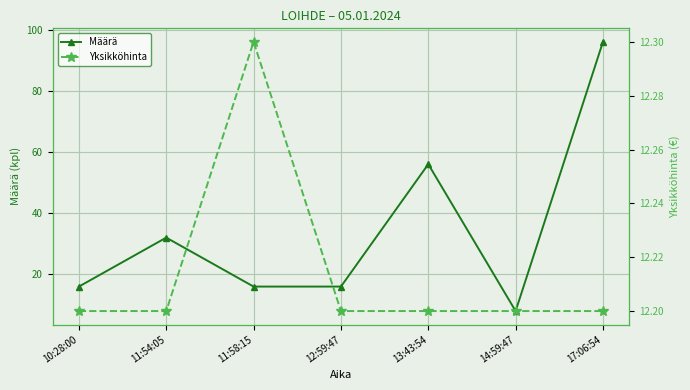

Where do Yksikköhinta and Määrä first cross each other?

13:43:54 and 14:59:47